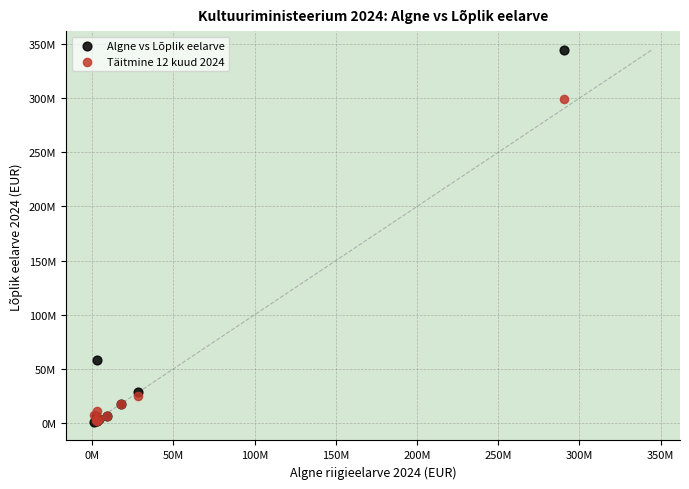

Which series reaches the maximum Y coordinate?

Algne vs Lõplik eelarve